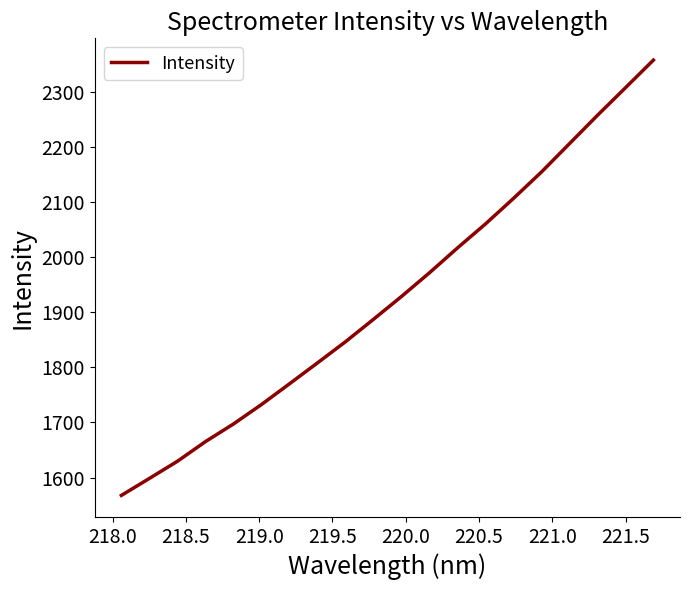

What is the greatest value displayed?

2357.0